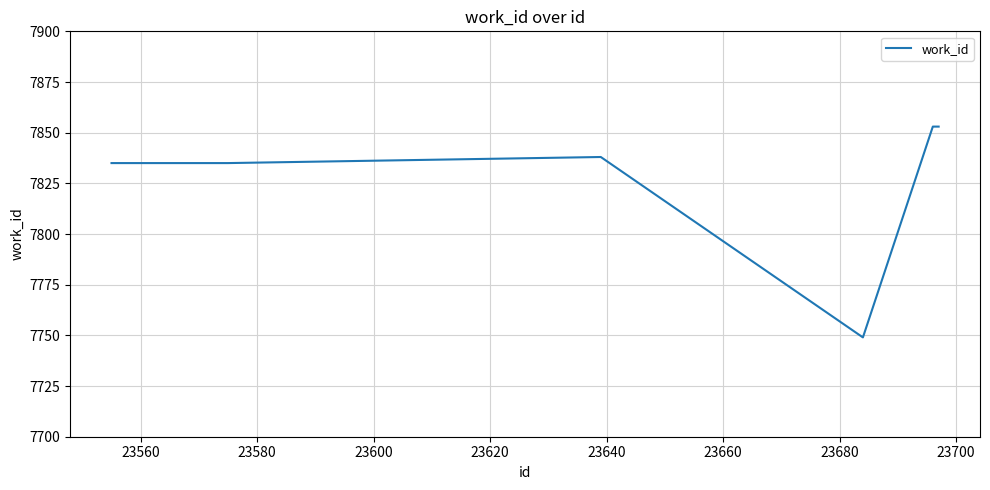

What is the smallest value displayed?

7749